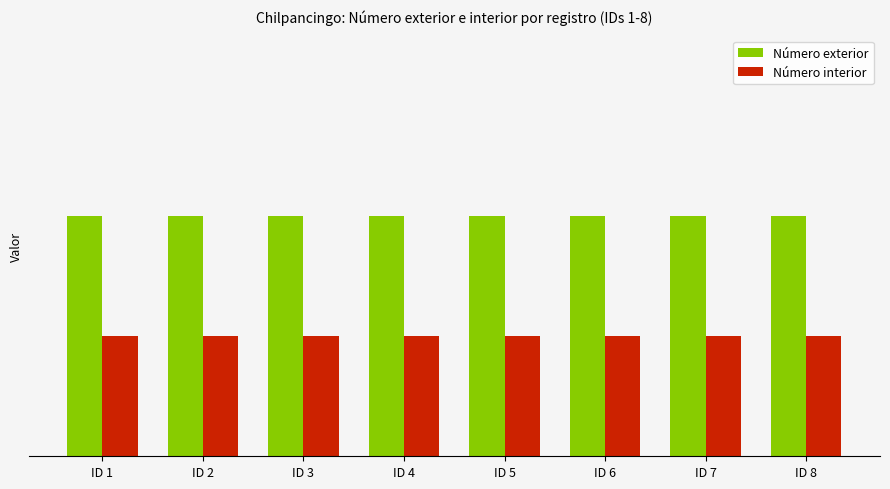

What is the smallest value displayed?

2